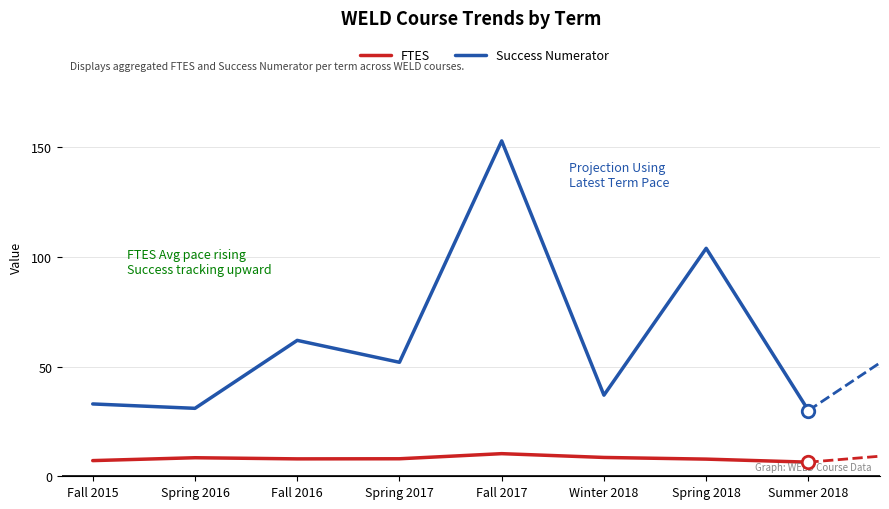

What is the approximate value of FTES at Spring 2018?

7.8